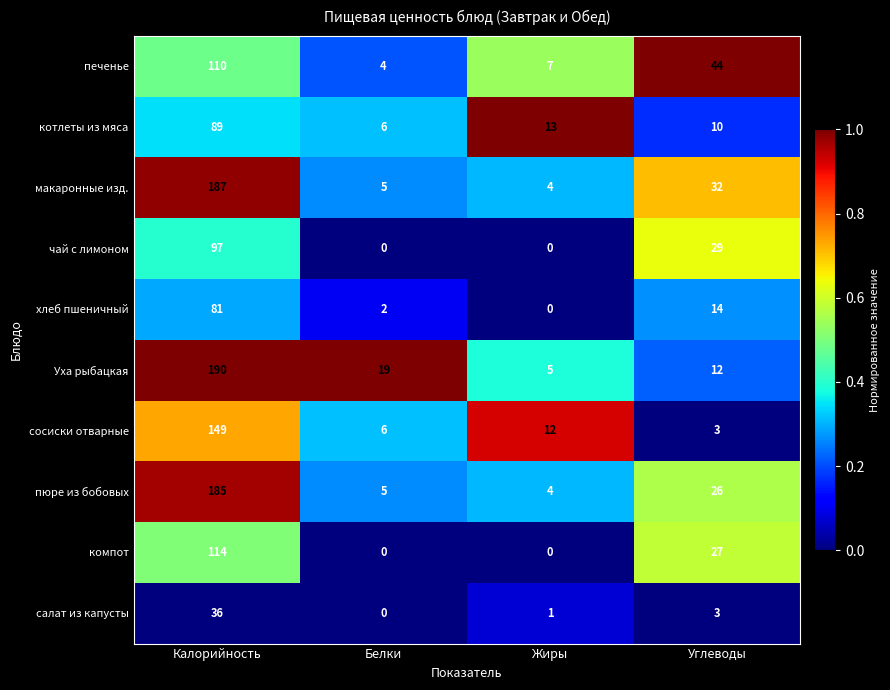

List the series in order of their peak value, highest first.

Уха рыбацкая, макаронные изд., пюре из бобовых, сосиски отварные, компот, печенье, чай с лимоном, котлеты из мяса, хлеб пшеничный, салат из капусты